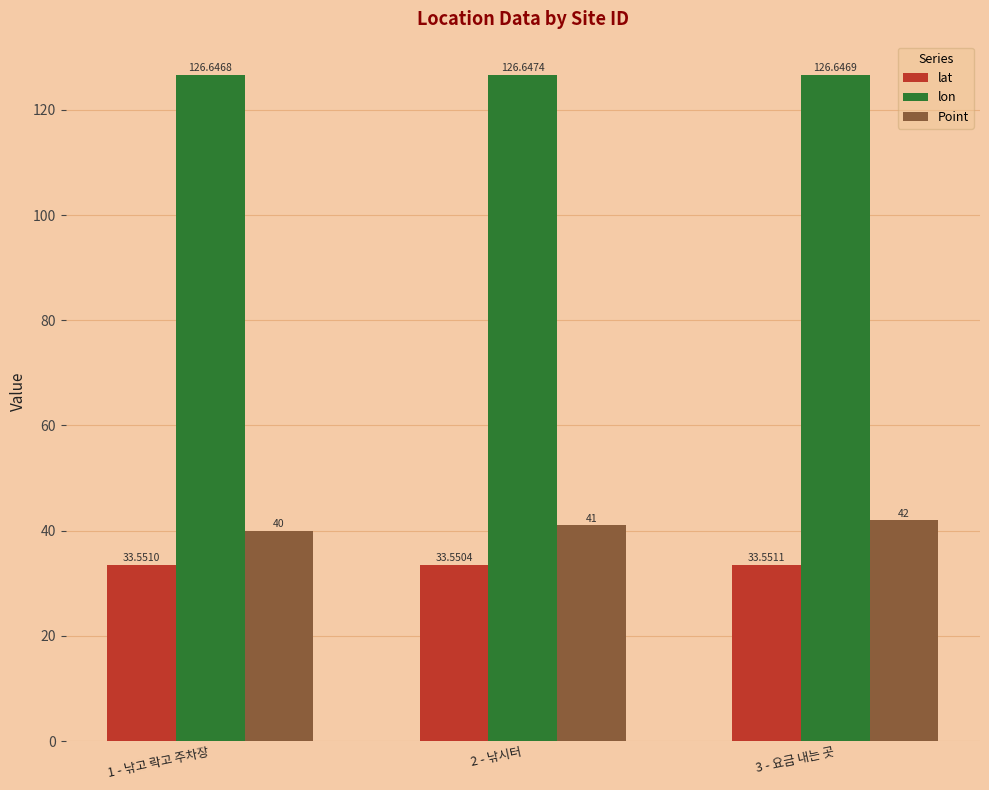

Reading left to right, extract all data points from this chart.

lat: 33.6	33.6	33.6
lon: 126.6	126.6	126.6
Point: 40.0	41.0	42.0